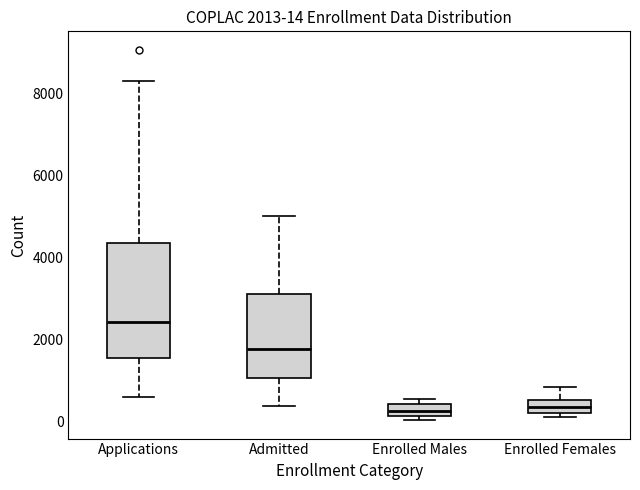

Which box has the highest median line?

Applications